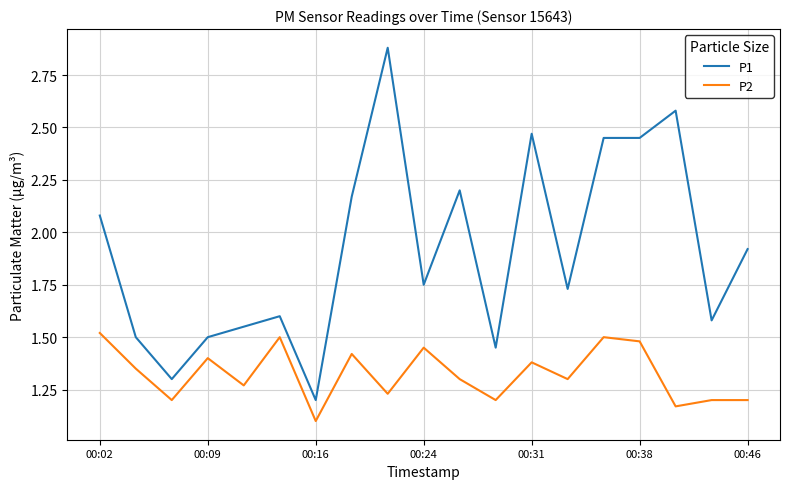

What are all the series names shown in the legend?

P1, P2